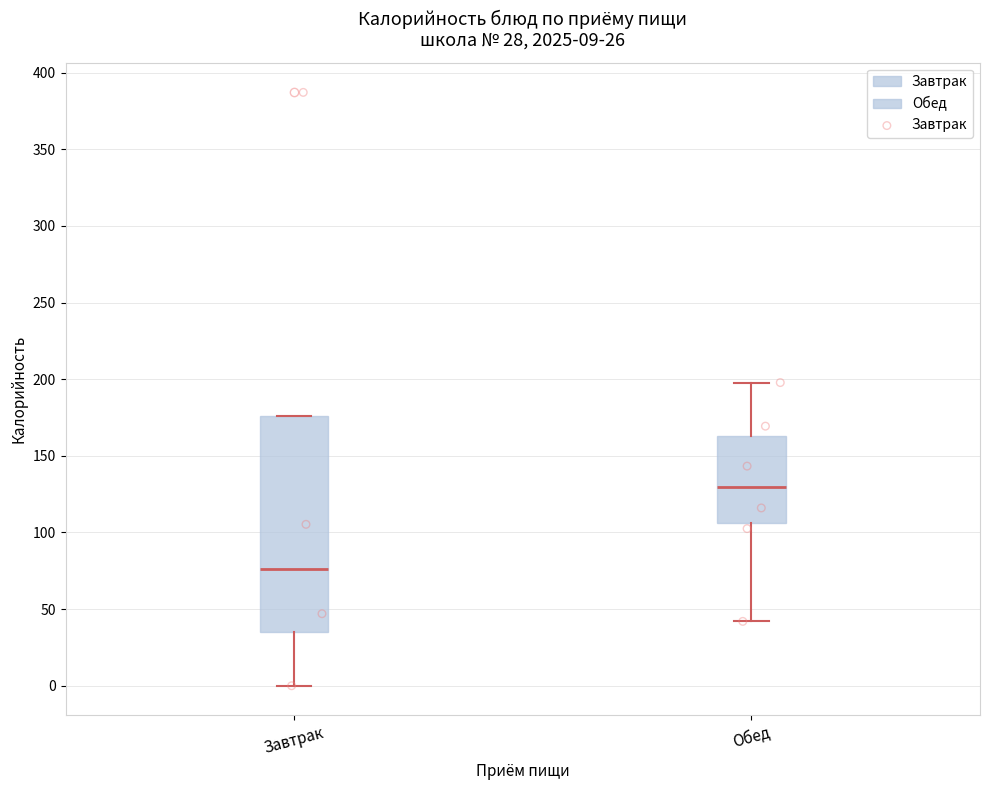

Which box's median line is the lowest?

Завтрак